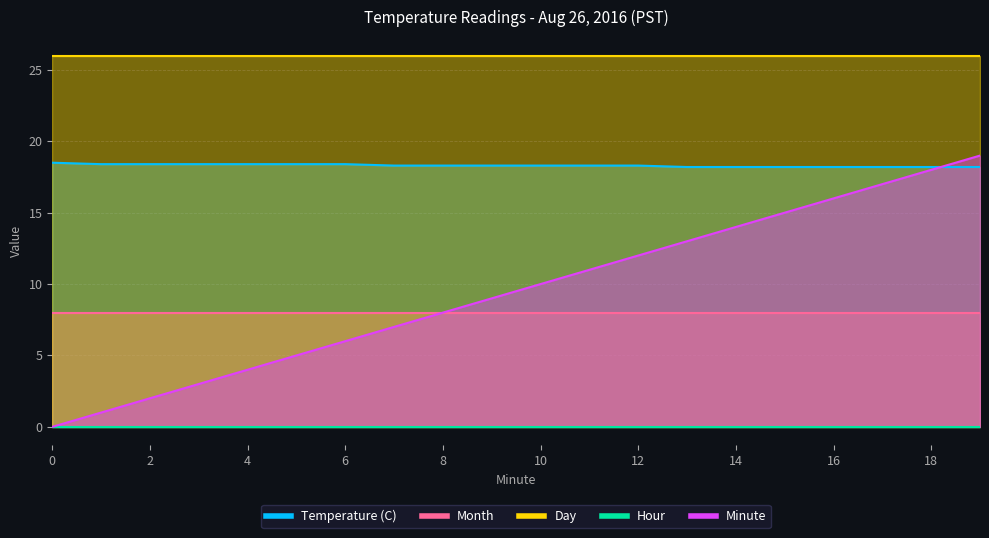

Is the value of Day at 3 greater than the value of Temperature (C) at 6?

Yes